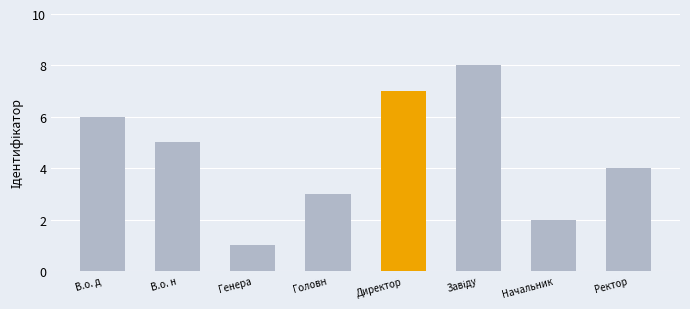

What is the difference between the second highest and second lowest values?

5